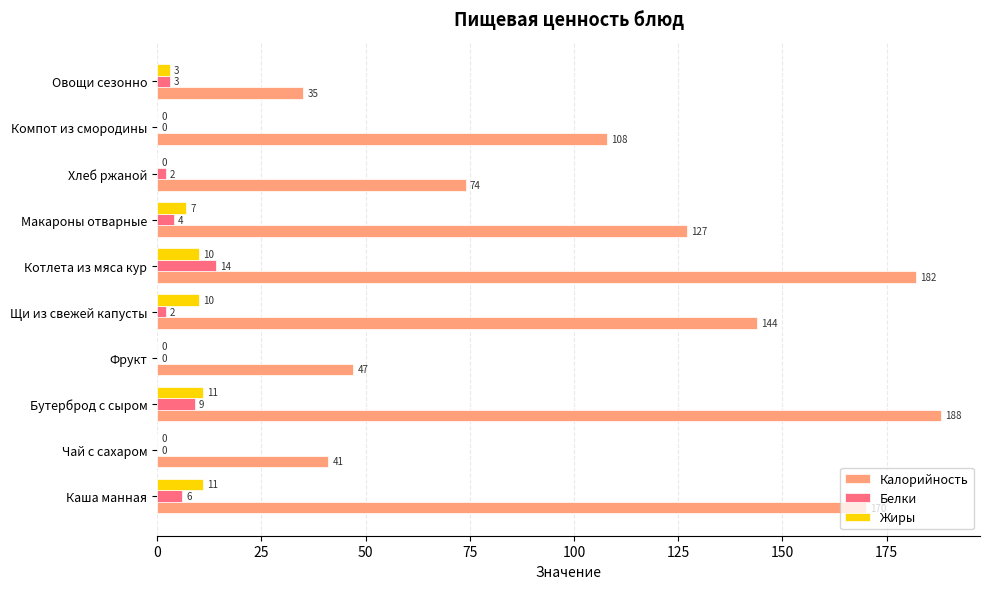

Which series has the largest range (max minus min)?

Калорийность